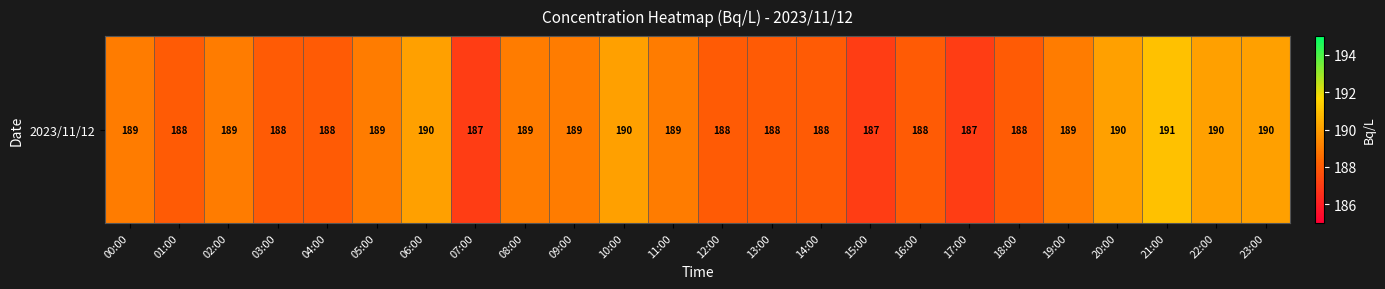

At which label is the value closest to 189?

00:00